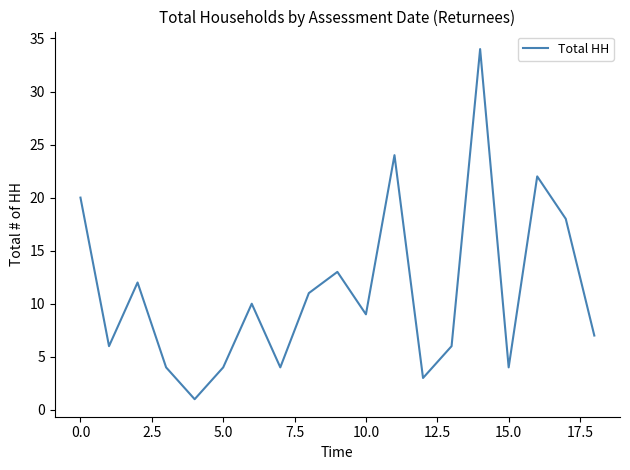

What is the greatest value displayed?

34